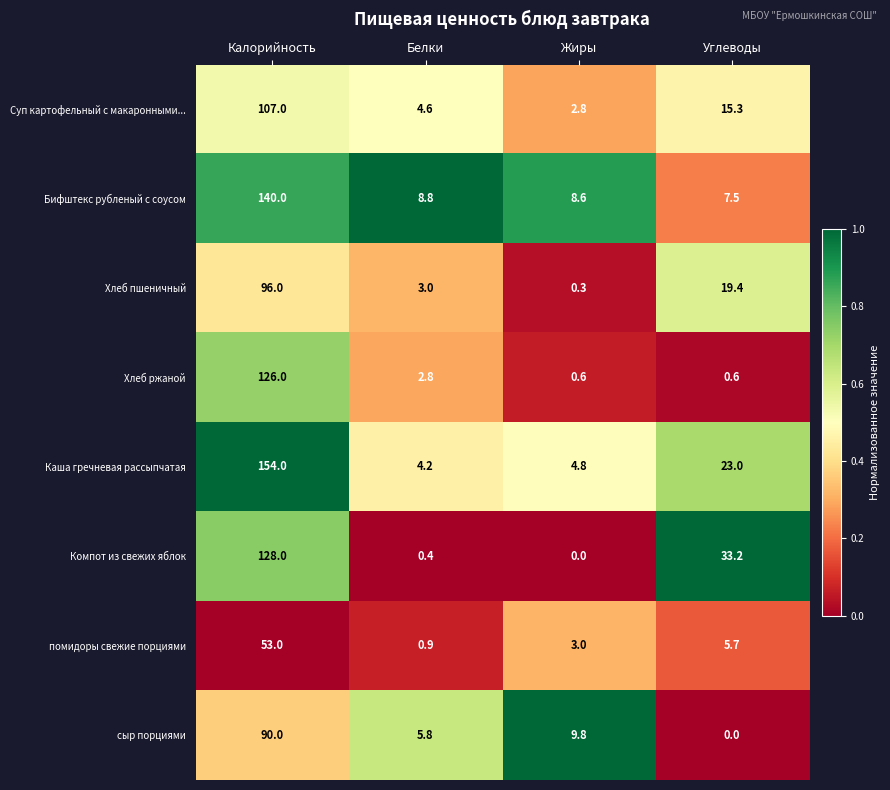

Where does the сыр порциями series first go above 9?

Калорийность